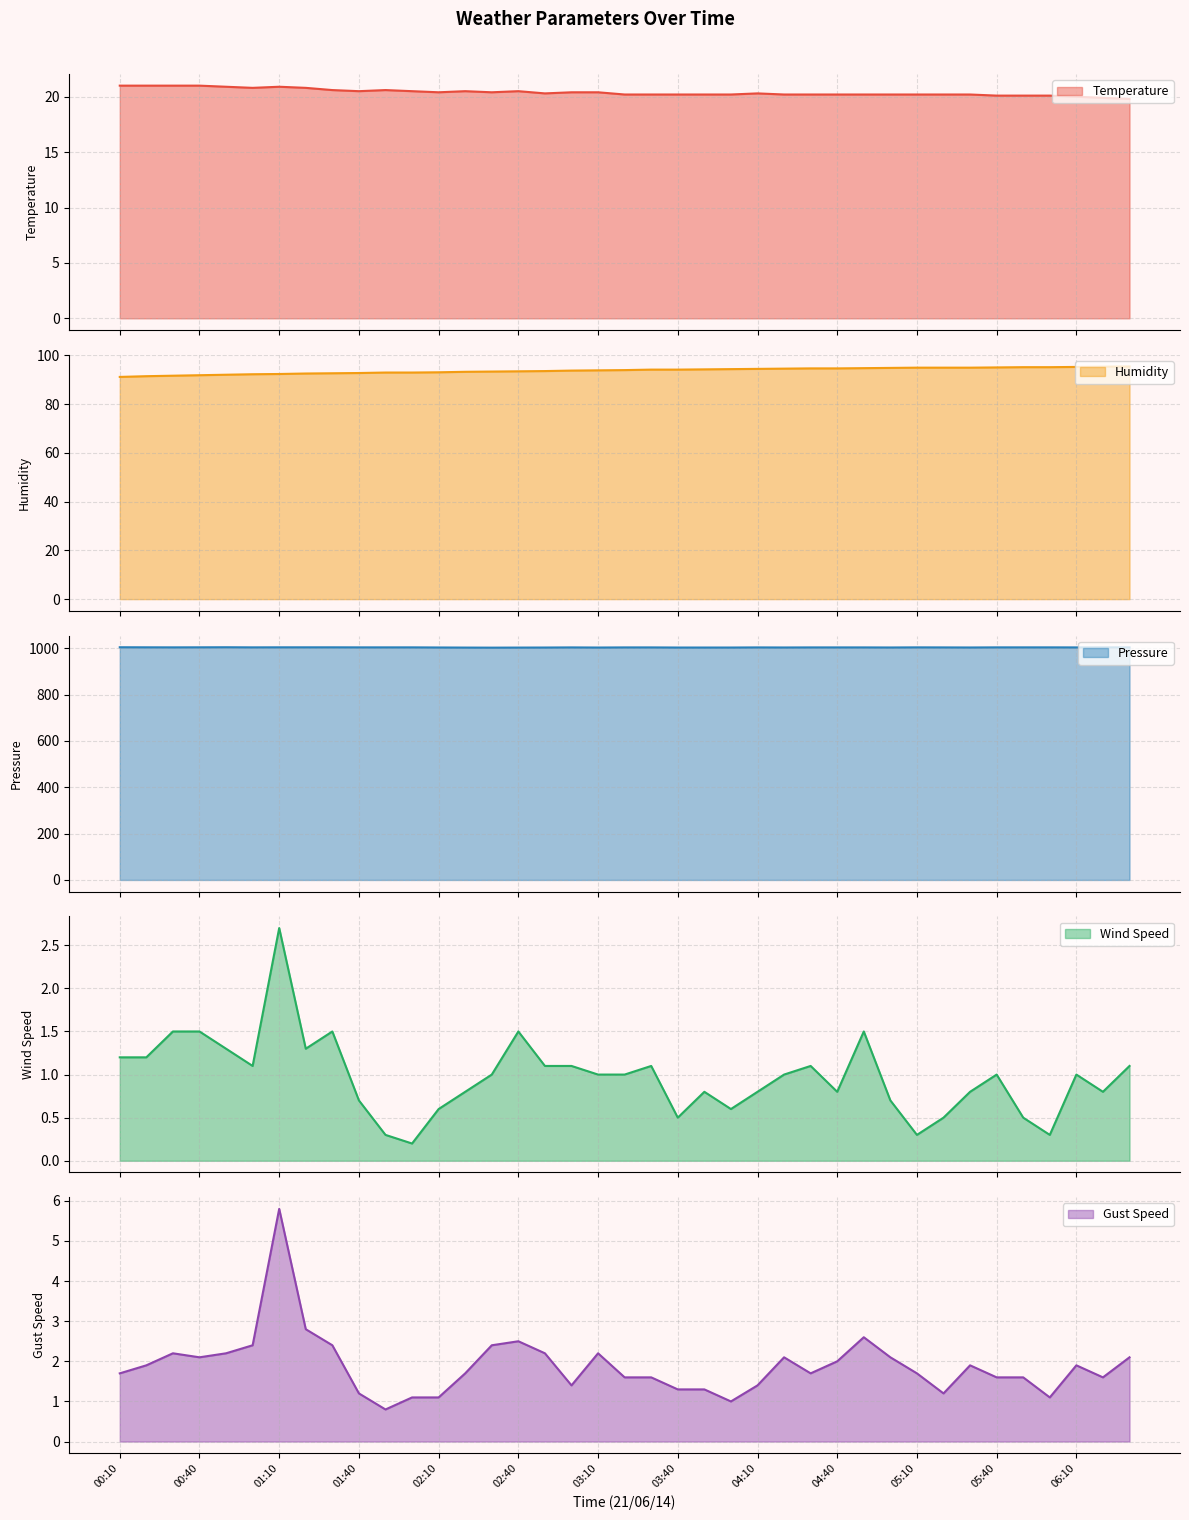

Which category has the highest value in the Wind Speed series?

01:10